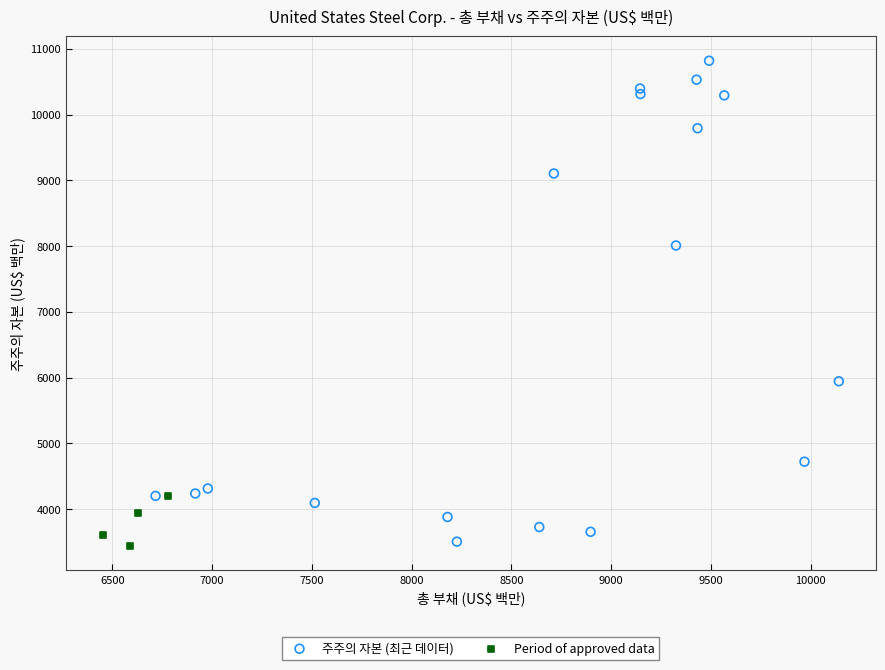

Which series has the largest Y range (max minus min)?

주주의 자본 (최근 데이터)